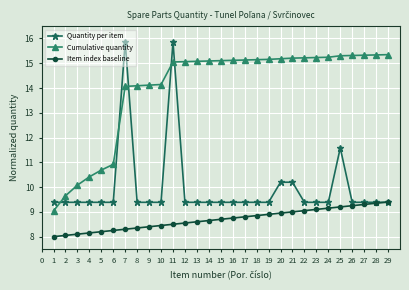

Does the chart display data point markers on the line(s)?

Yes